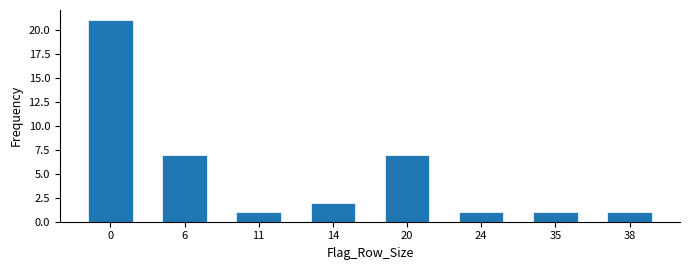

Reading left to right, list all the values displayed in this chart.

21	7	1	2	7	1	1	1